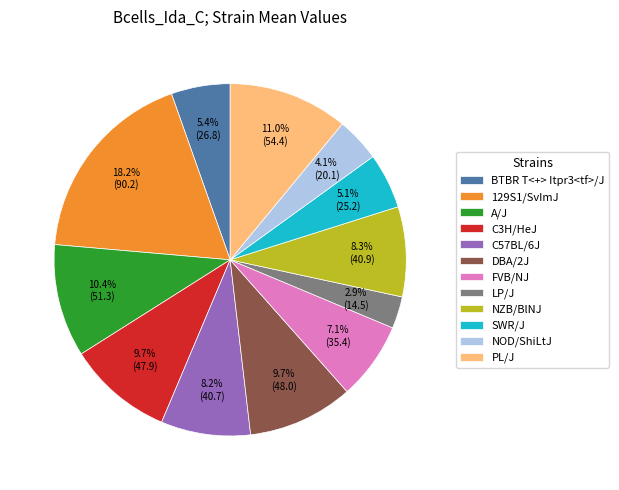

What percentage is the LP/J slice, to the nearest percent?

3%